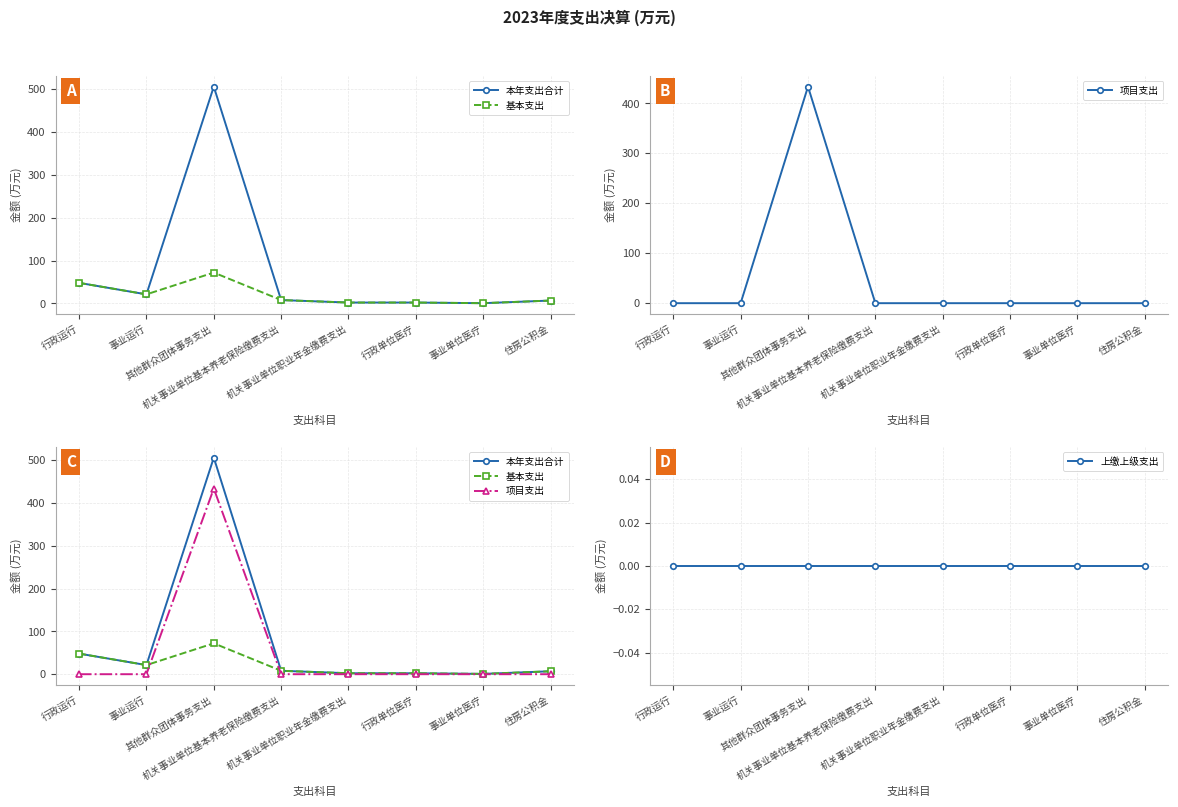

True or false: 本年支出合计 has a value of 10.5 at 机关事业单位基本养老保险缴费支出.

False